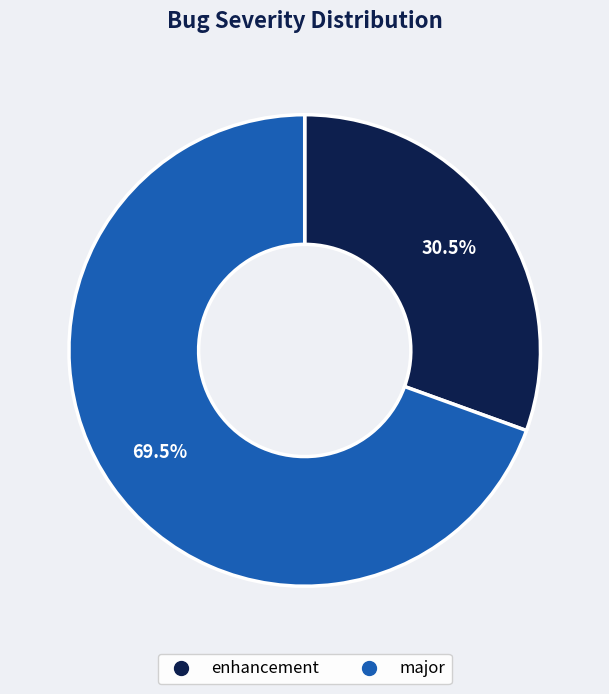

To the nearest percent, what is the difference between the largest and smallest slice percentages?

39%